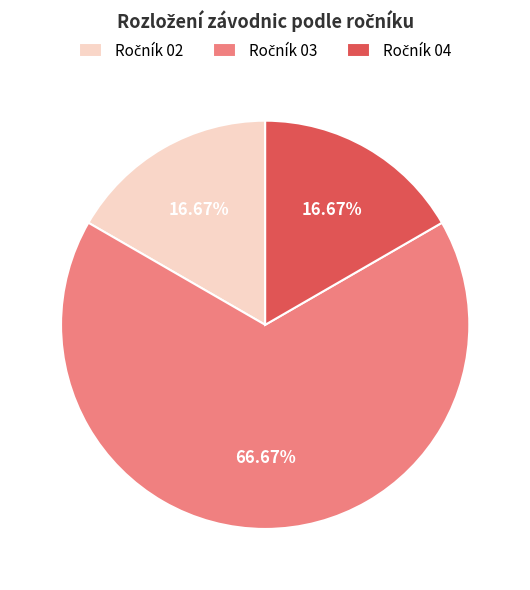

How many segments does this pie chart have?

3